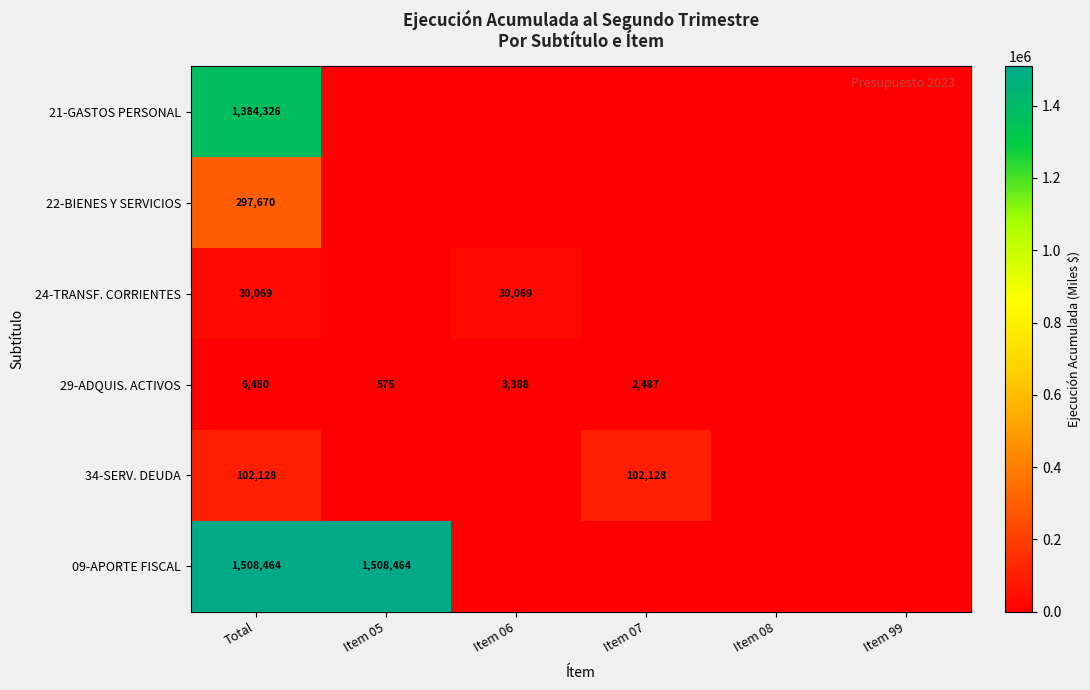

Is it true that 24-TRANSF. CORRIENTES equals 30069 at Item 06?

True